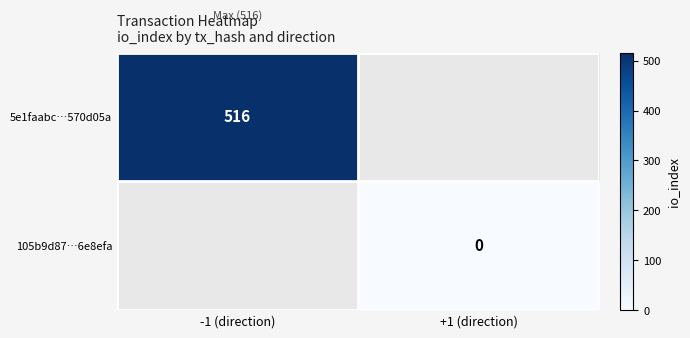

The value of 5e1faabc…570d05a at -1 (direction) is 516. True or false?

True